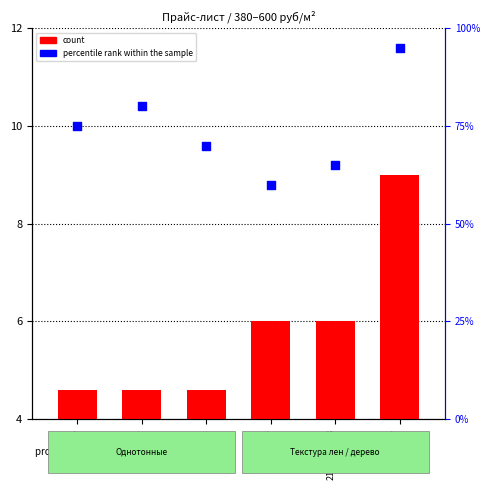

Approximately how many times larger is the value at 14027-01 compared to 15170А-37?

0.8